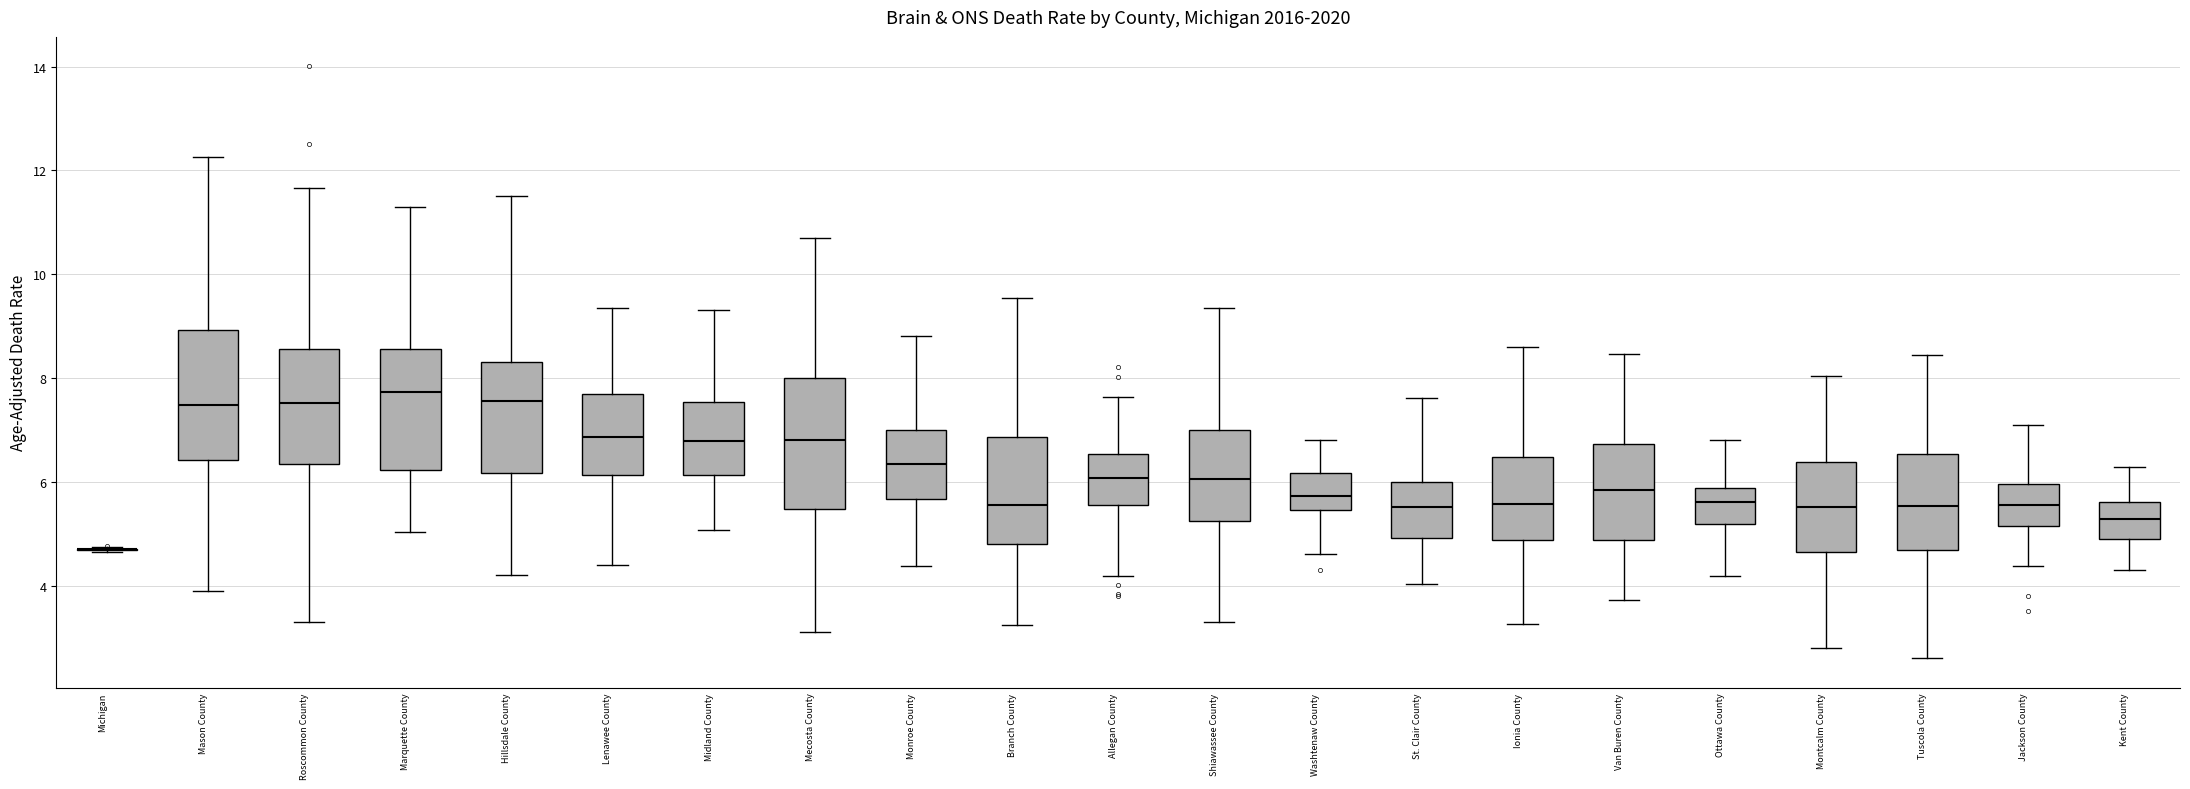

Reading left to right, transcribe this box plot: for each box, give where its median line is, the range the box spans, and where its two whiskers end, as read against the y-axis. The values are not printed on the chart, so give them approximately, as read against the axis.

Michigan: box collapsed to a line at 4.6, whiskers 4.6 to 4.8
Mason County: median 7.4, box 6.4 to 9.0, whiskers 4.0 to 12.2
Roscommon County: median 7.6, box 6.4 to 8.6, whiskers 3.4 to 11.6
Marquette County: median 7.8, box 6.2 to 8.6, whiskers 5.0 to 11.4
Hillsdale County: median 7.6, box 6.2 to 8.4, whiskers 4.2 to 11.6
Lenawee County: median 6.8, box 6.2 to 7.6, whiskers 4.4 to 9.4
Midland County: median 6.8, box 6.2 to 7.6, whiskers 5.0 to 9.4
Mecosta County: median 6.8, box 5.4 to 8.0, whiskers 3.2 to 10.8
Monroe County: median 6.4, box 5.6 to 7.0, whiskers 4.4 to 8.8
Branch County: median 5.6, box 4.8 to 6.8, whiskers 3.2 to 9.6
Allegan County: median 6.0, box 5.6 to 6.6, whiskers 4.2 to 7.6
Shiawassee County: median 6.0, box 5.2 to 7.0, whiskers 3.4 to 9.4
Washtenaw County: median 5.8, box 5.4 to 6.2, whiskers 4.6 to 6.8
St. Clair County: median 5.6, box 5.0 to 6.0, whiskers 4.0 to 7.6
Ionia County: median 5.6, box 4.8 to 6.4, whiskers 3.2 to 8.6
Van Buren County: median 5.8, box 4.8 to 6.8, whiskers 3.8 to 8.4
Ottawa County: median 5.6, box 5.2 to 5.8, whiskers 4.2 to 6.8
Montcalm County: median 5.6, box 4.6 to 6.4, whiskers 2.8 to 8.0
Tuscola County: median 5.6, box 4.6 to 6.6, whiskers 2.6 to 8.4
Jackson County: median 5.6, box 5.2 to 6.0, whiskers 4.4 to 7.2
Kent County: median 5.2, box 5.0 to 5.6, whiskers 4.4 to 6.2